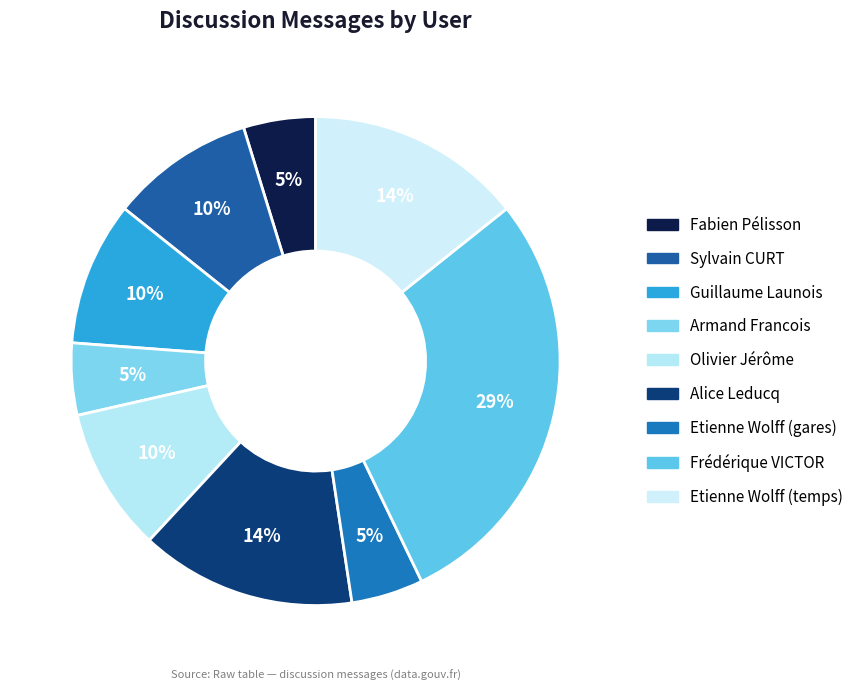

What percentage is the Sylvain CURT slice, to the nearest percent?

10%